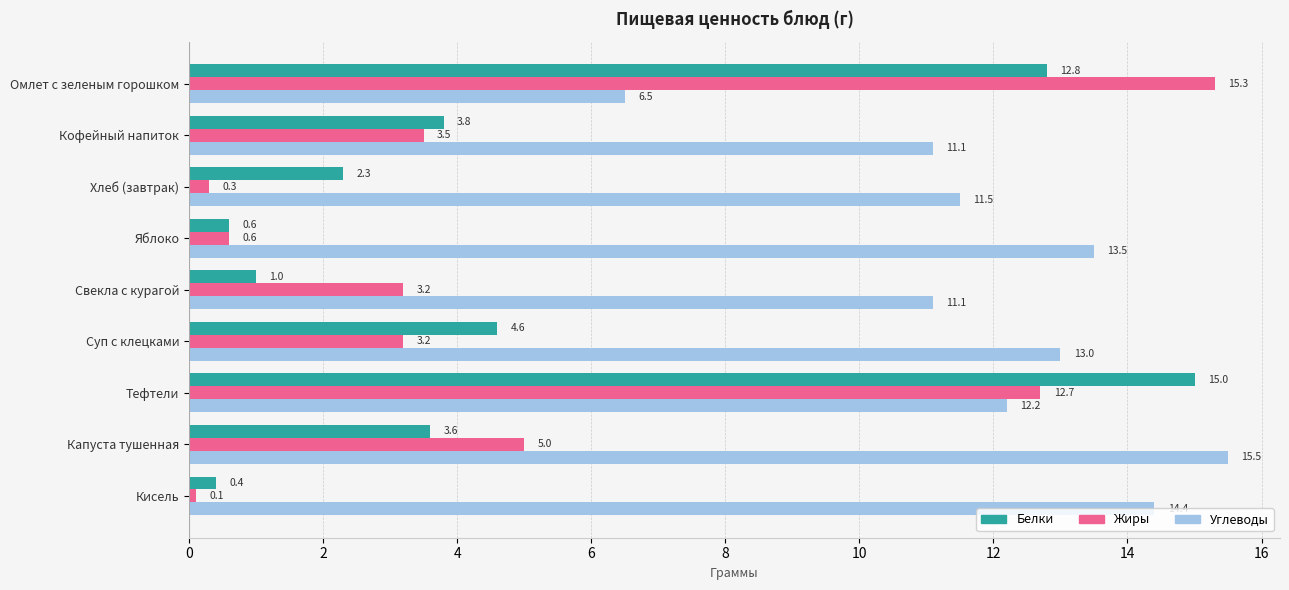

What is the difference between the highest and lowest values at Свекла с курагой?

10.1